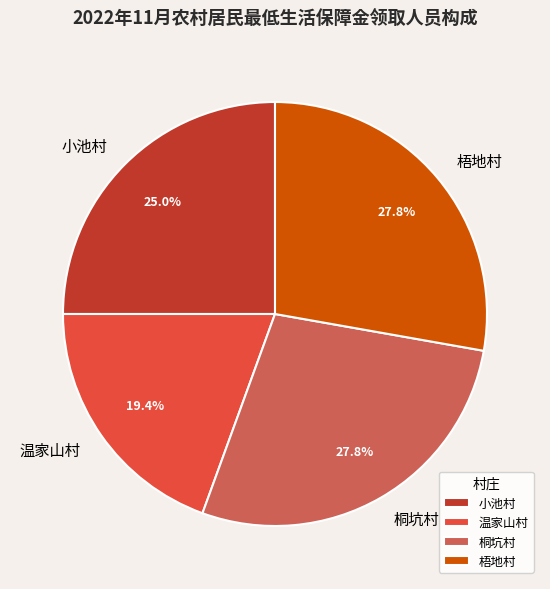

Does any single category account for the majority?

No